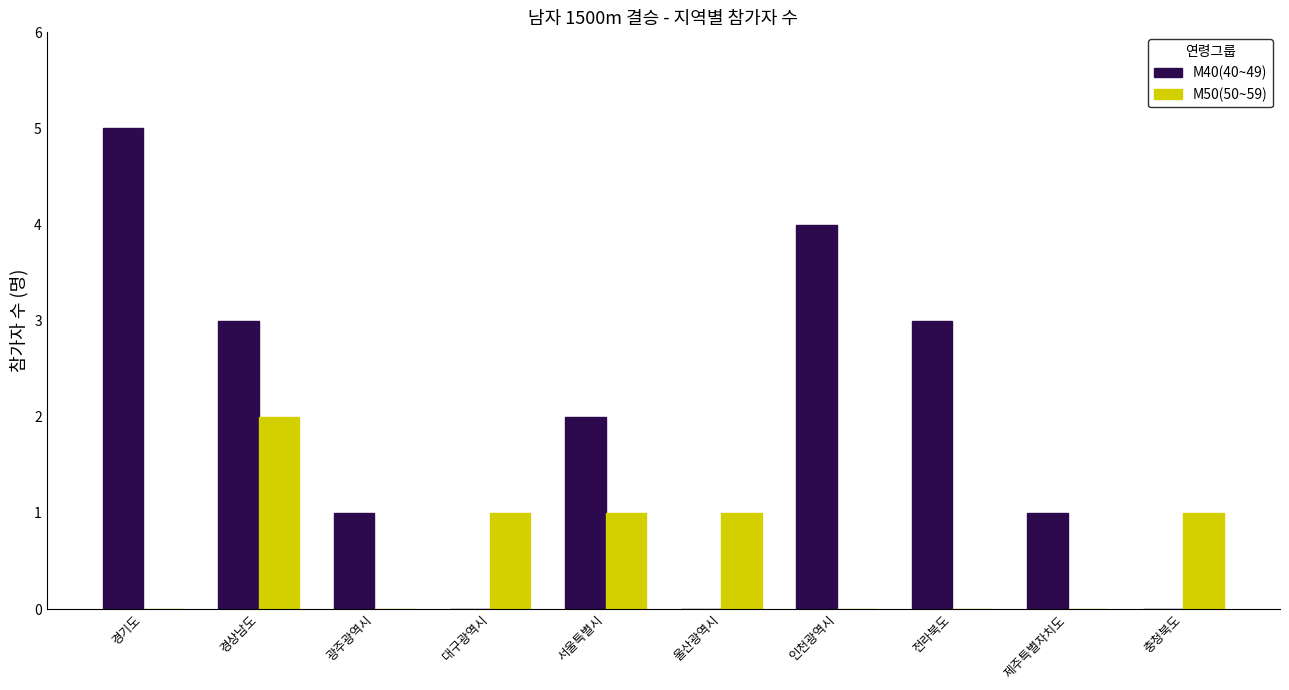

Reading right to left, what are all the values shown in this chart?

M40(40~49): 0	1	3	4	0	2	0	1	3	5
M50(50~59): 1	0	0	0	1	1	1	0	2	0